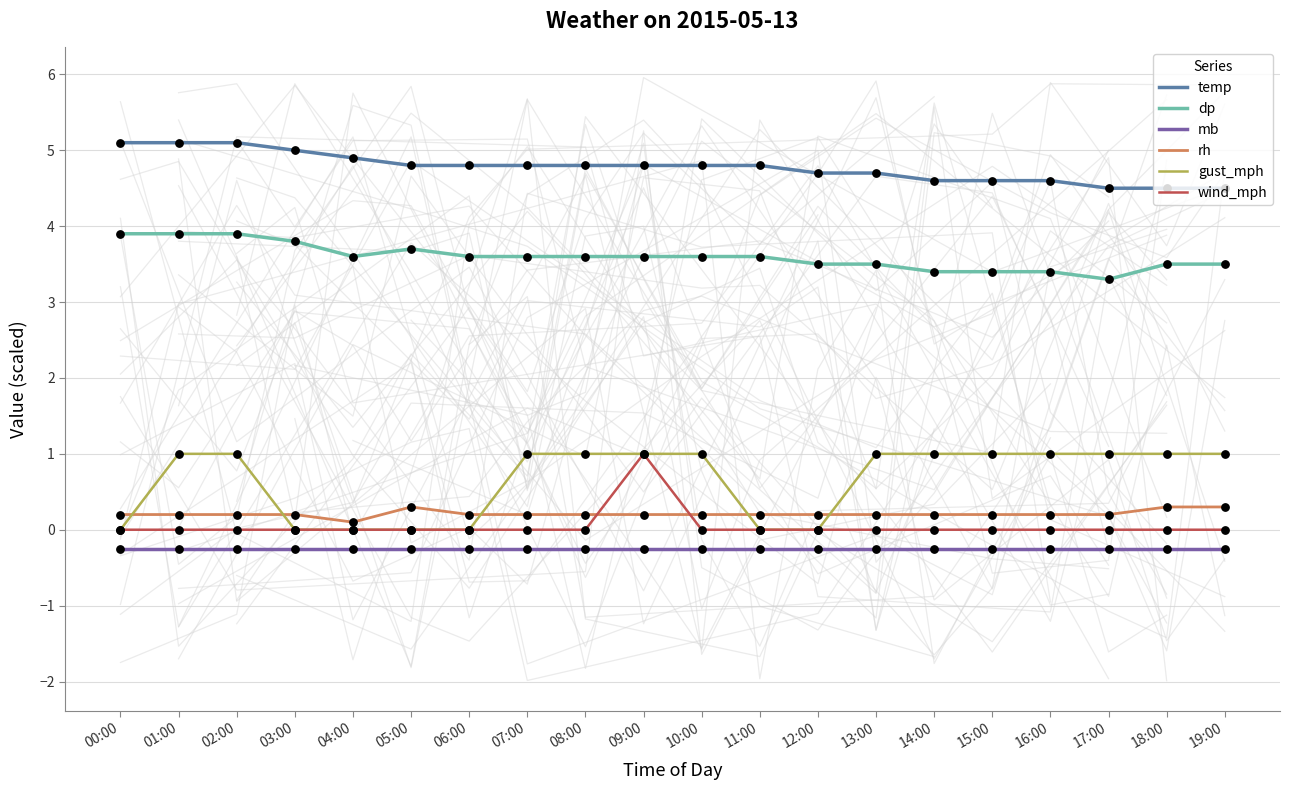

What are all the series names shown in the legend?

temp, dp, mb, rh, gust_mph, wind_mph